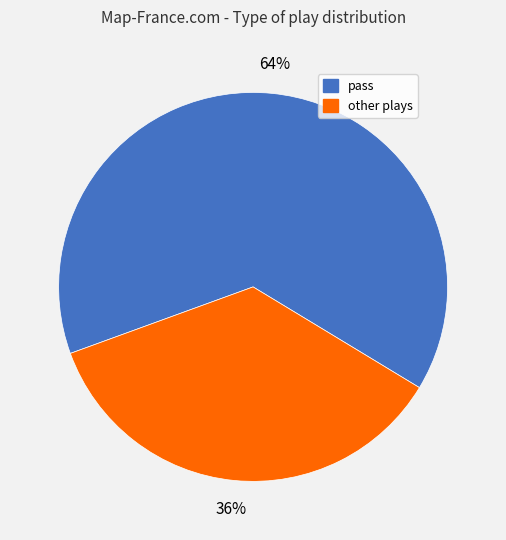

Is there a majority slice in this chart?

Yes